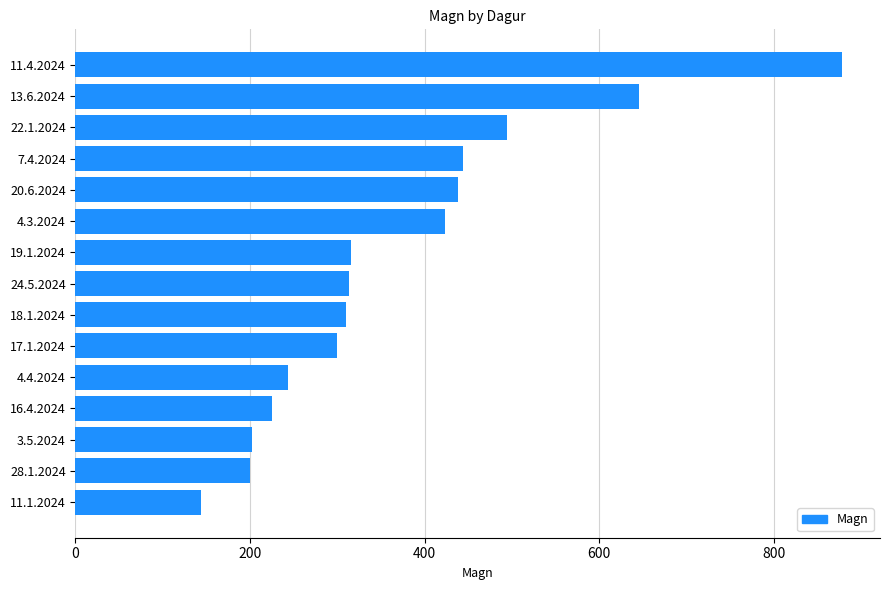

What is the approximate value at 13.6.2024?

646